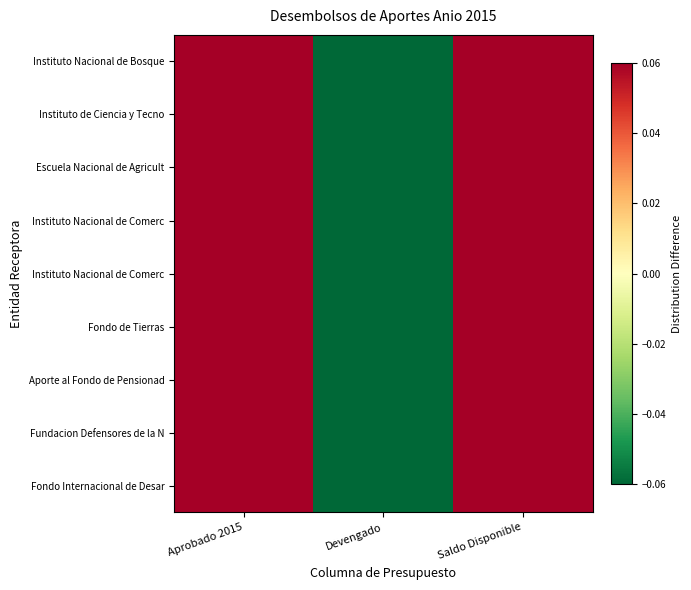

At which category is the sum across all series the highest?

Aprobado 2015